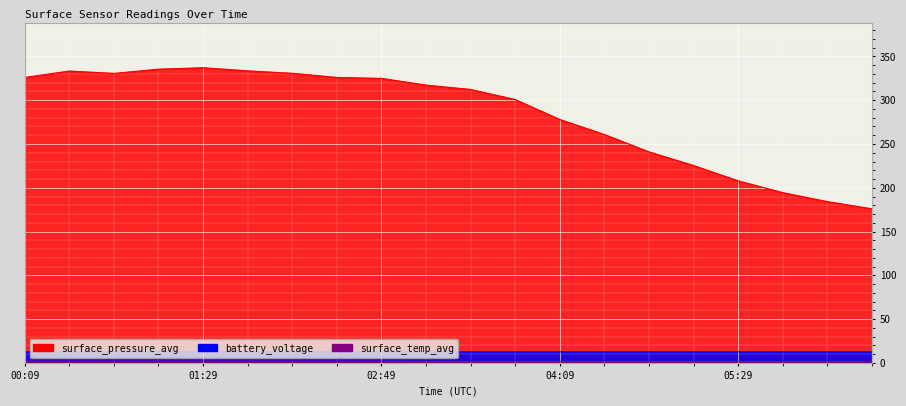

At how many categories does at least one series exceed 265?

13